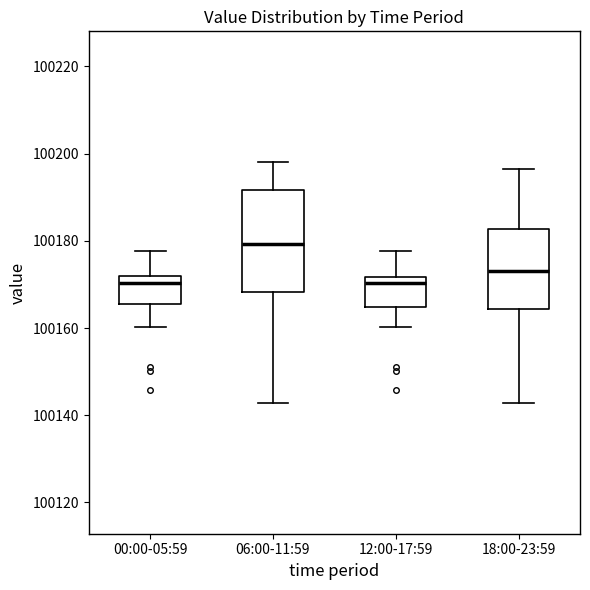

Reading left to right, transcribe this box plot: for each box, give where its median line is, the range the box spans, and where its two whiskers end, as read against the y-axis. The values are not printed on the chart, so give them approximately, as read against the axis.

00:00-05:59: median 100170, box 100166 to 100172, whiskers 100160 to 100178
06:00-11:59: median 100180, box 100168 to 100192, whiskers 100142 to 100198
12:00-17:59: median 100170, box 100164 to 100172, whiskers 100160 to 100178
18:00-23:59: median 100174, box 100164 to 100182, whiskers 100142 to 100196